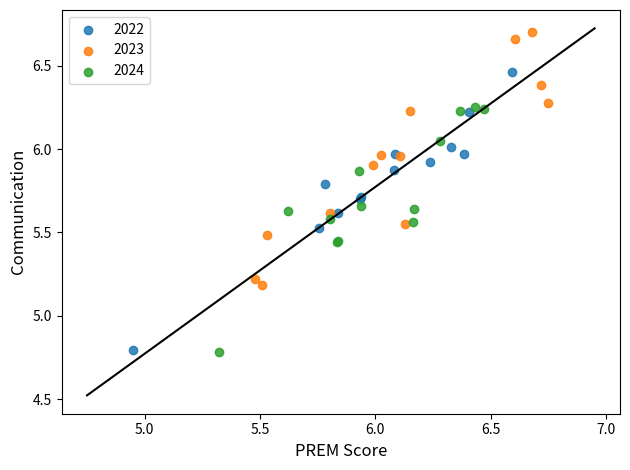

Which series reaches the maximum Y coordinate?

2023